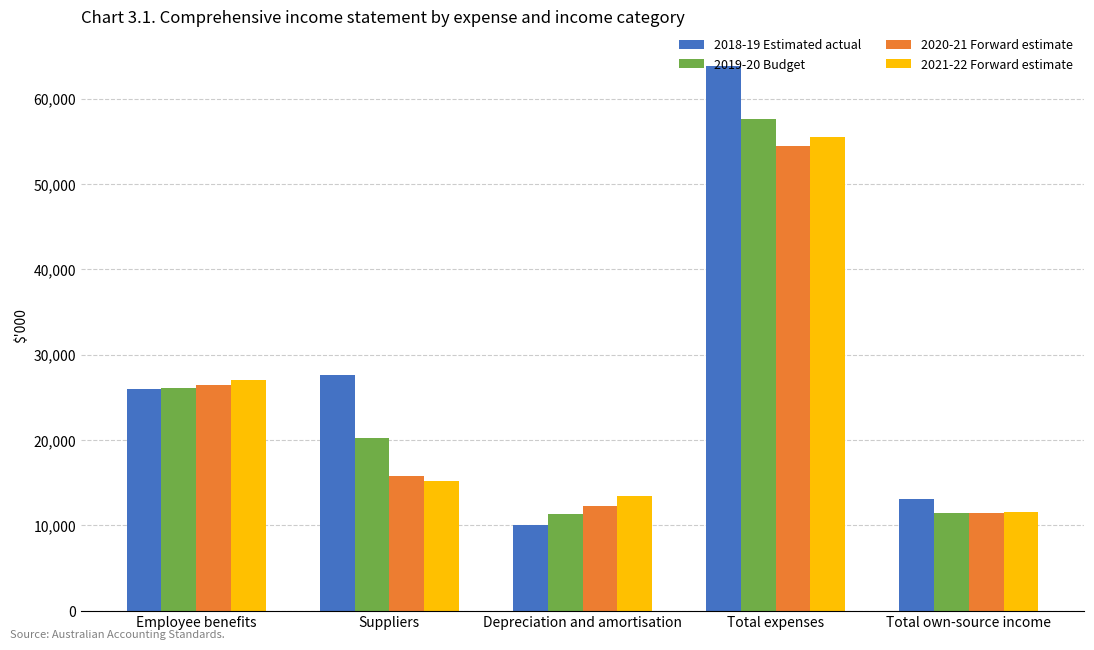

Between Employee benefits and Suppliers, which series saw the biggest shift?

2021-22 Forward estimate